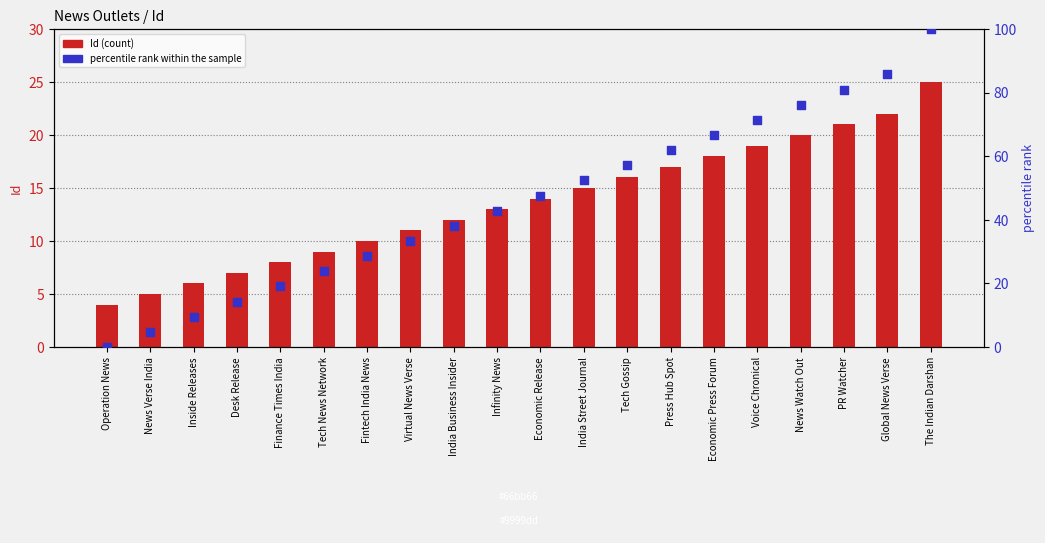

At how many categories does at least one series exceed 14?

17